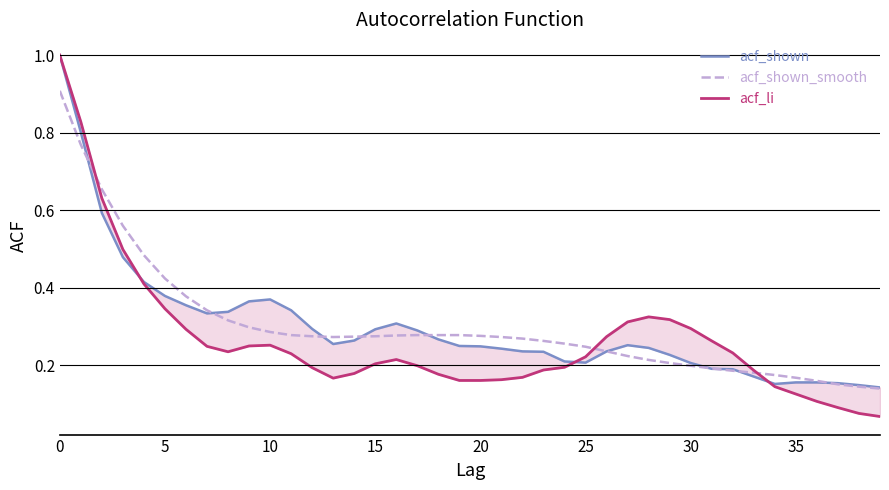

What is the minimum value for acf_shown_smooth?

0.1